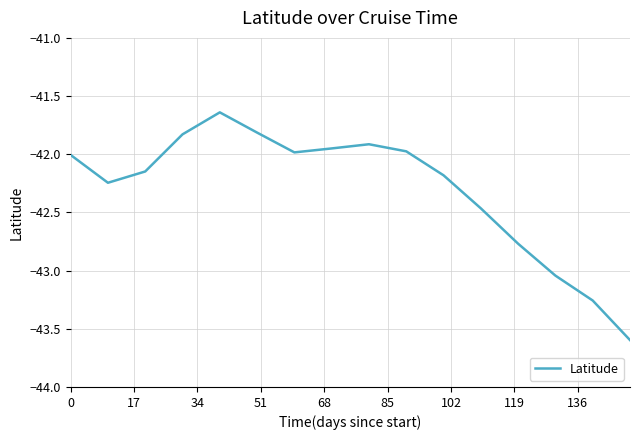

What is the smallest value displayed?

-43.6